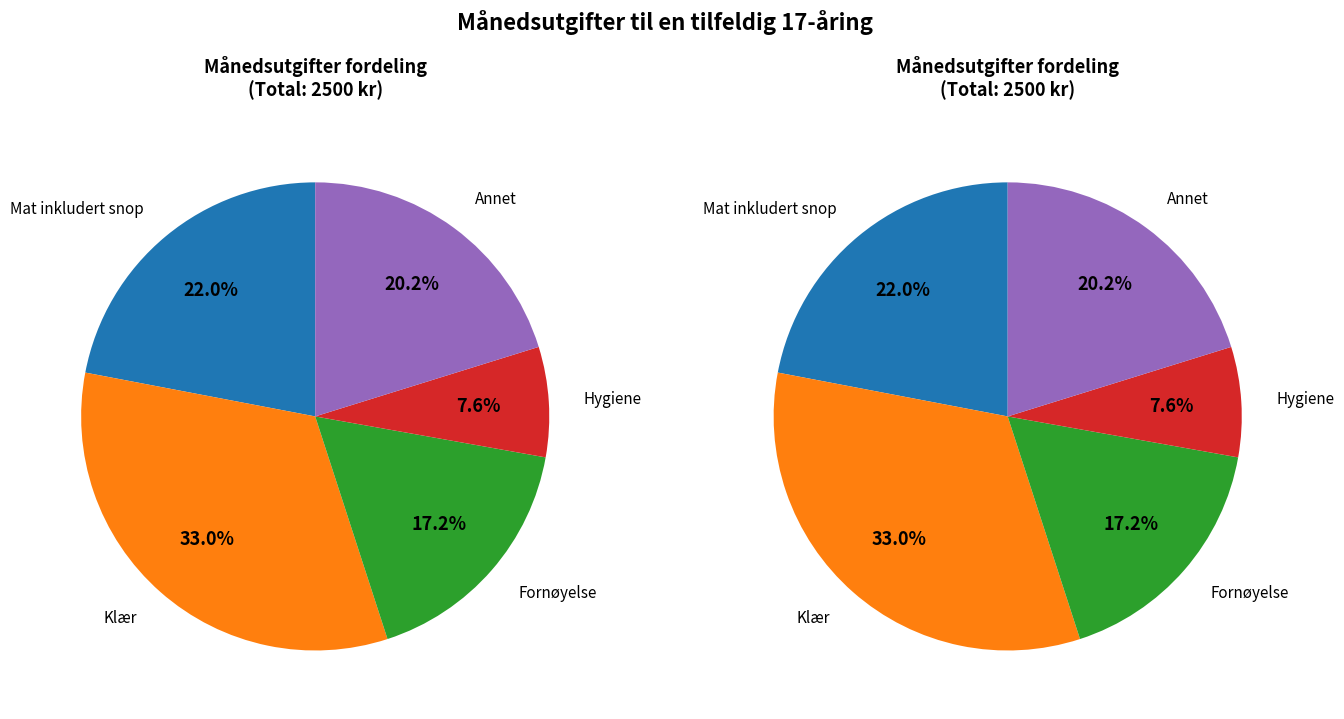

To the nearest percent, what percentage of the pie is Klær?

33%